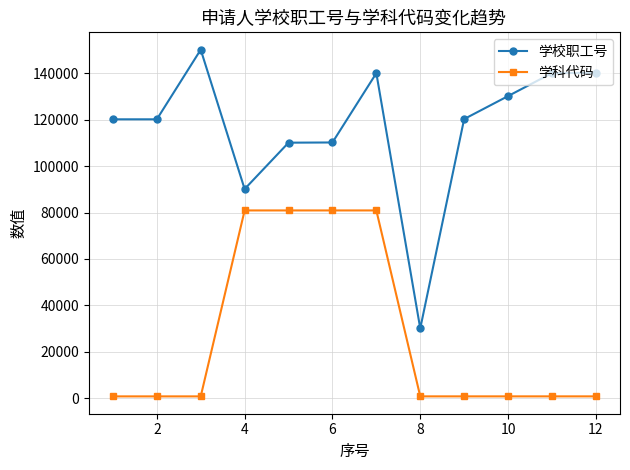

Which series has the widest spread of values?

学校职工号